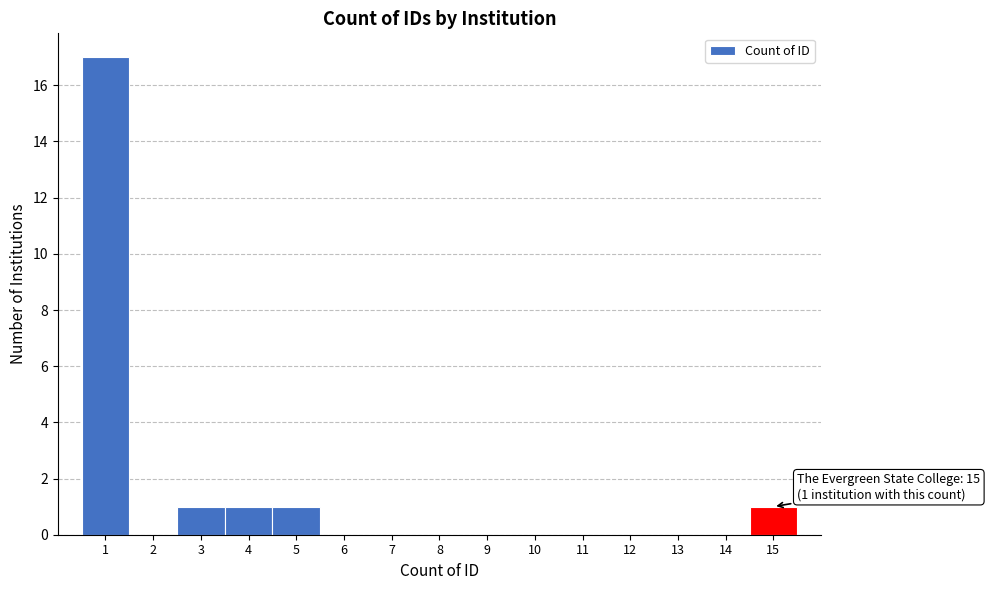

Which range on the x-axis has the tallest bar?

0.5 to 1.5